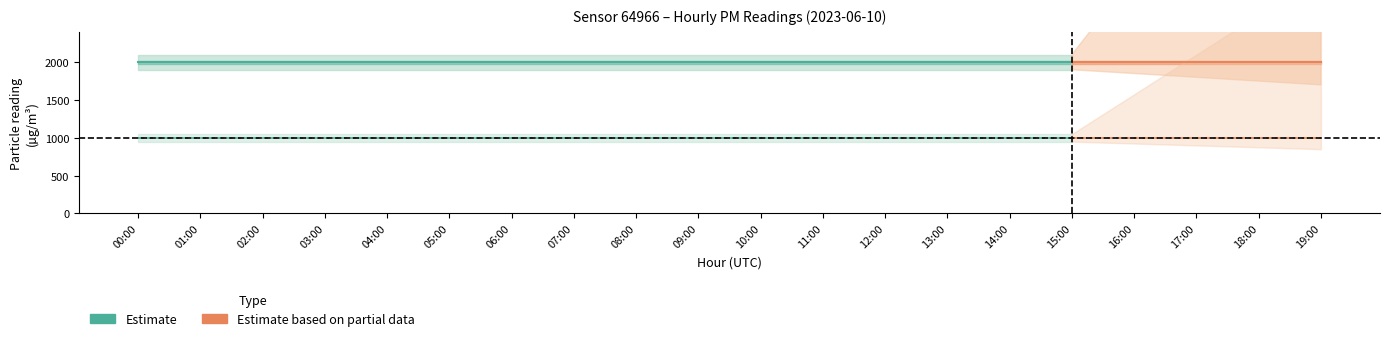

What is the sum of all P1_lower values?

39998.0